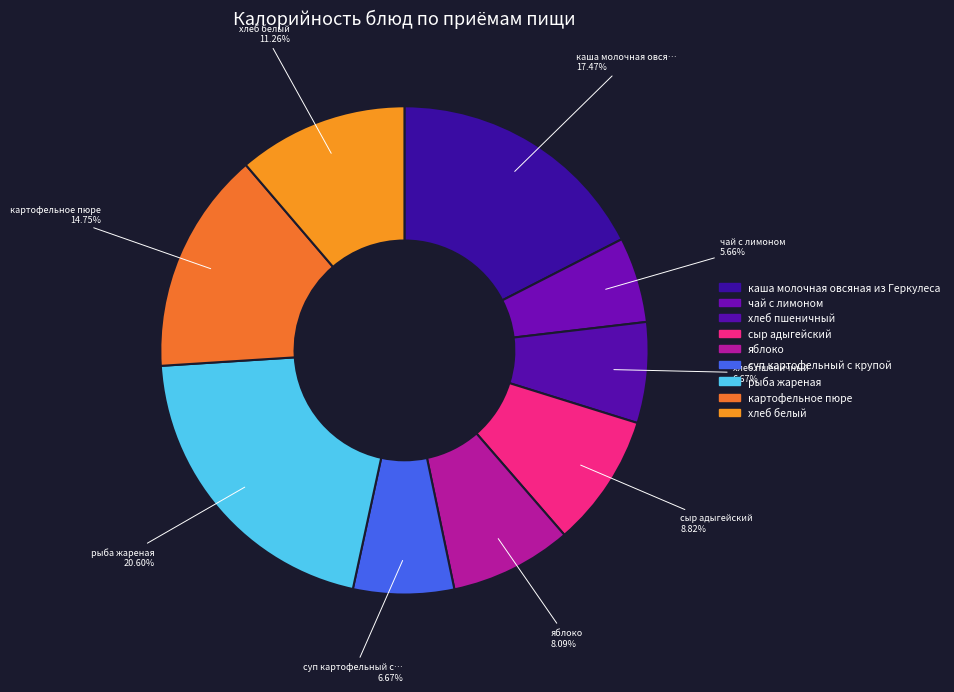

How many slices are in this pie chart?

9